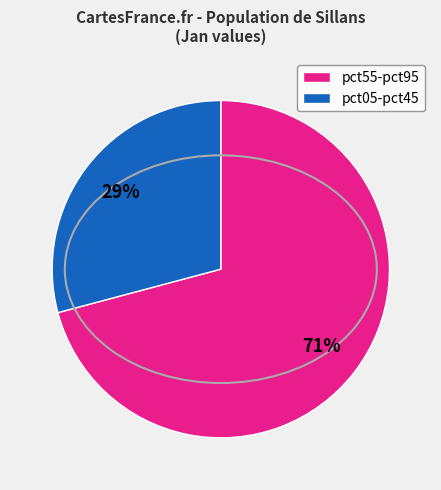

To the nearest percent, what is the combined percentage of pct05-pct45 and pct55-pct95?

100%